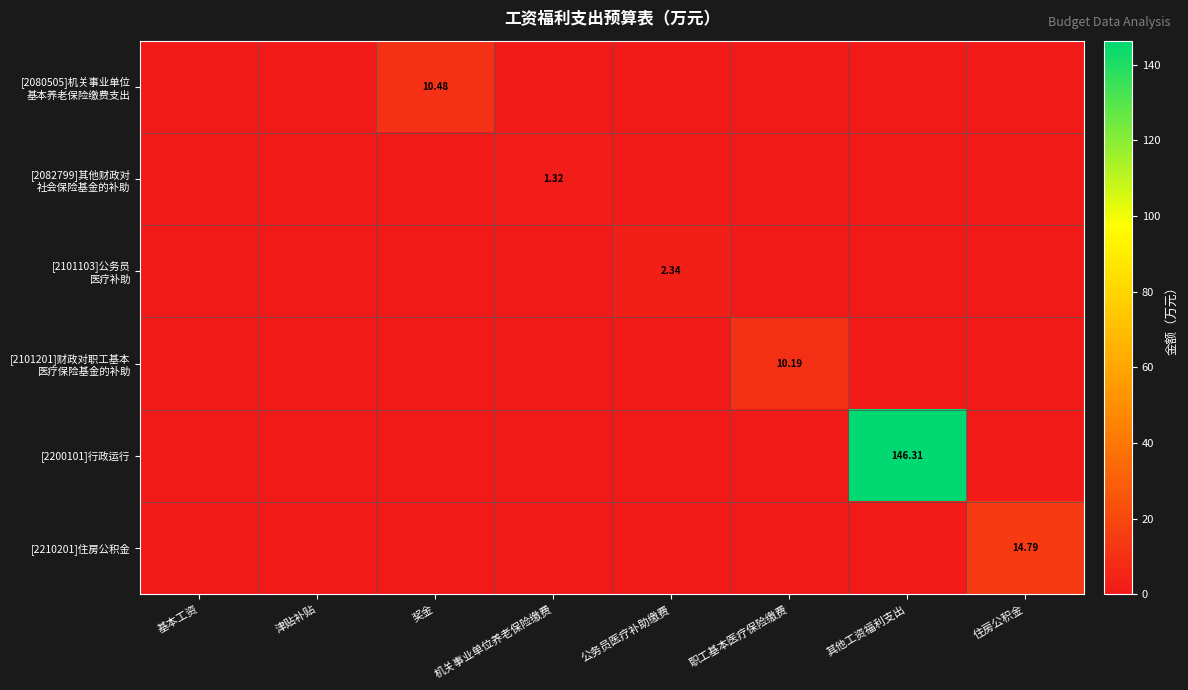

How many distinct data groups are displayed?

6